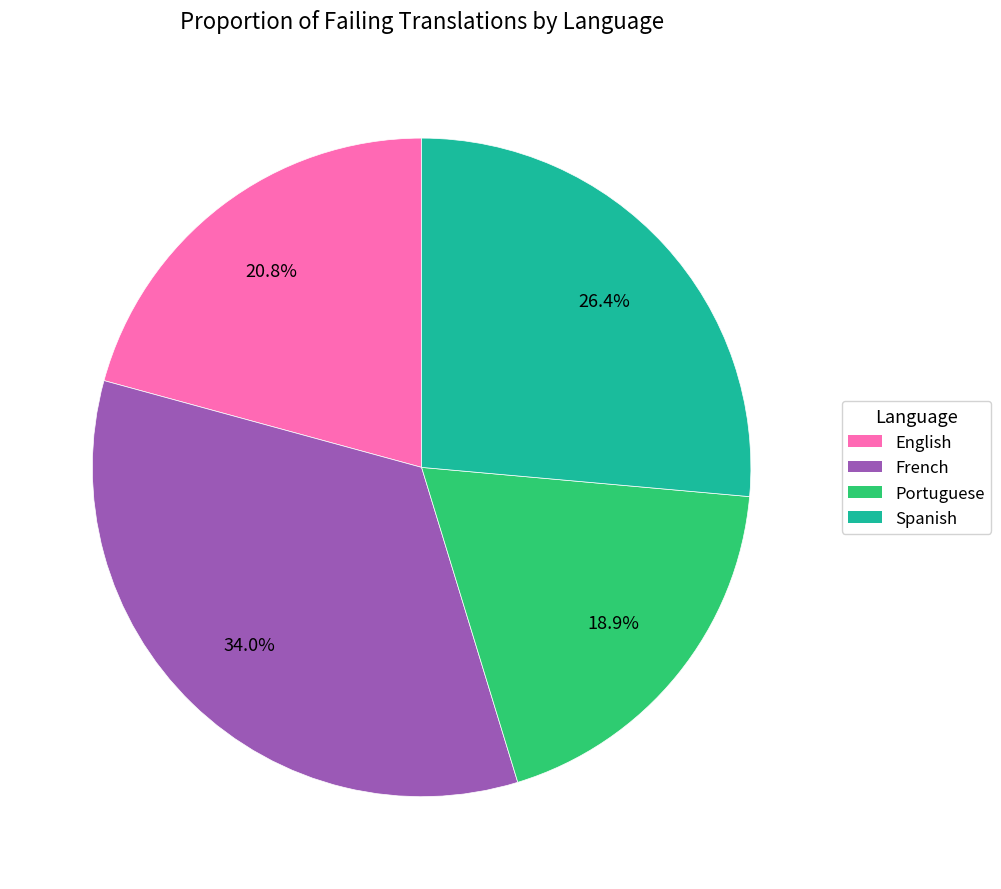

To the nearest percent, what portion does English represent?

21%